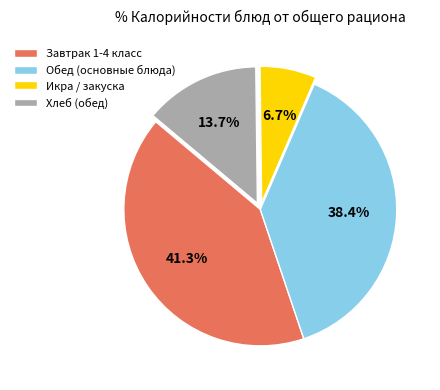

Which slice is the largest?

Завтрак 1-4 класс